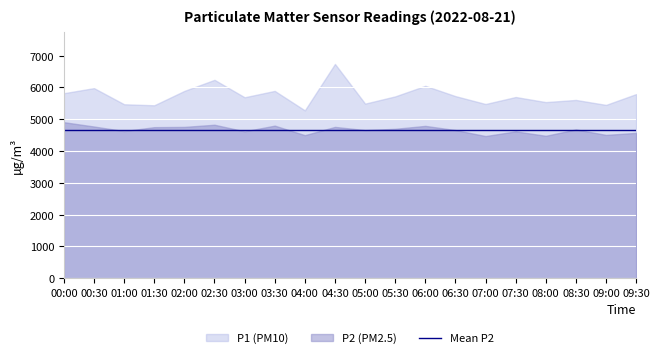

How many categories are shown in the chart?

20